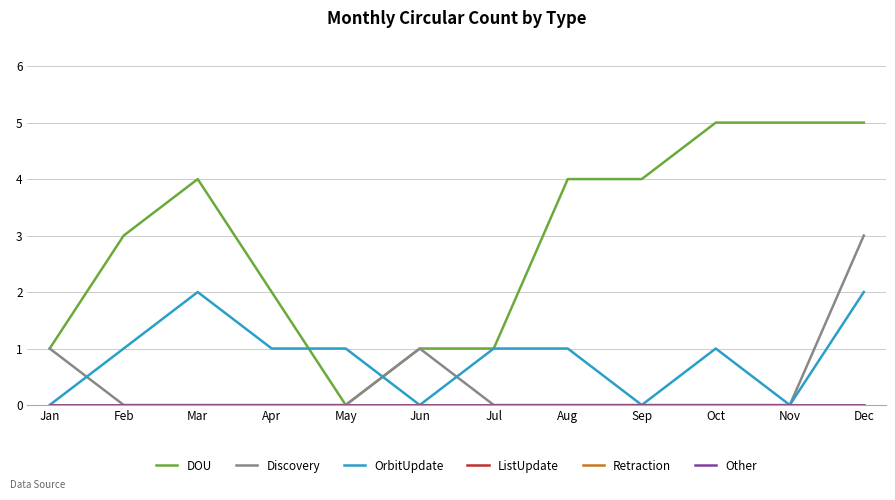

Does the chart display data point markers on the line(s)?

No